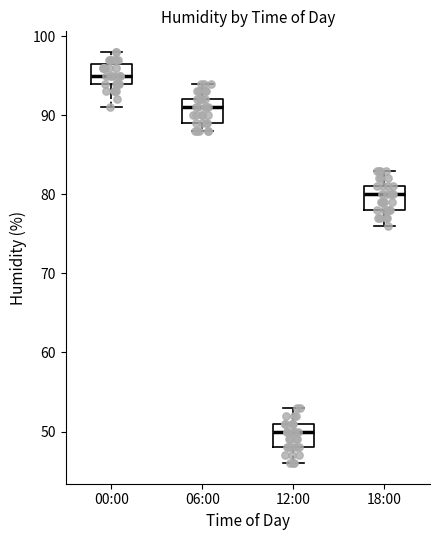

Which box's median line is the lowest?

12:00